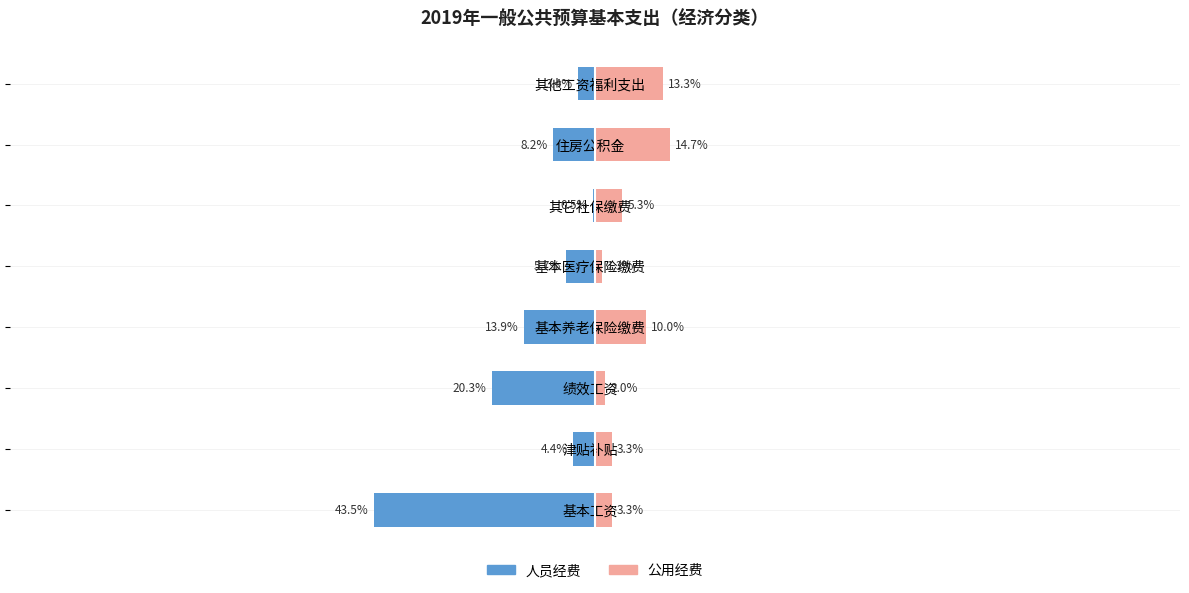

Is it true that 人员经费 equals -20.3 at 绩效工资?

True